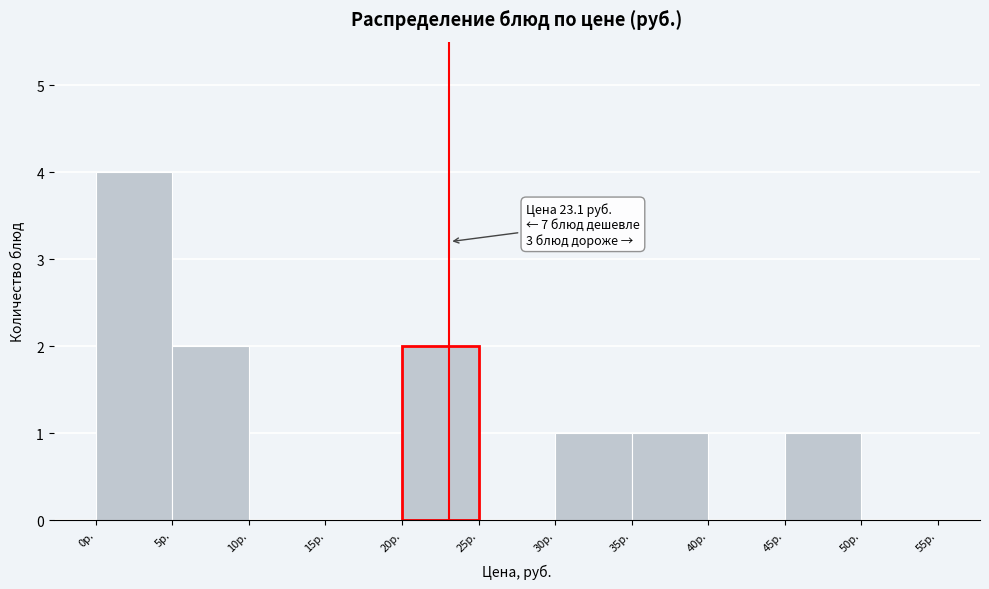

Over which range of the x-axis is the bar tallest?

0 to 5